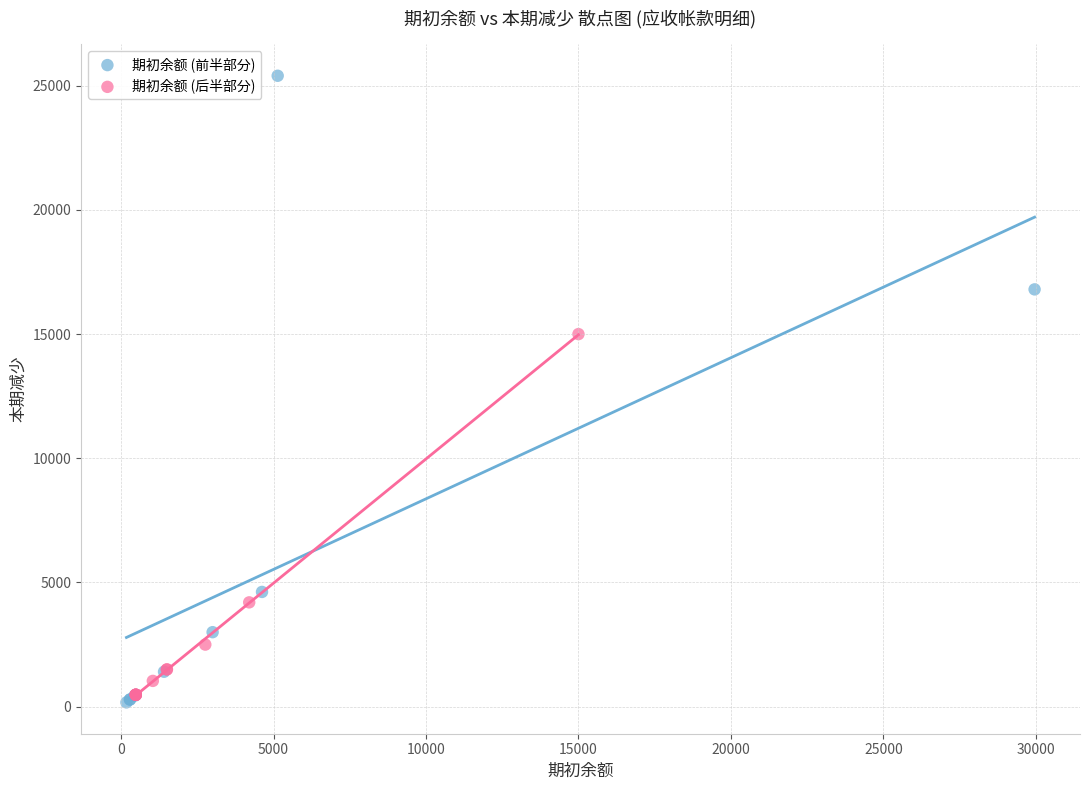

Which series has the widest spread of Y values?

期初余额 (前半部分)